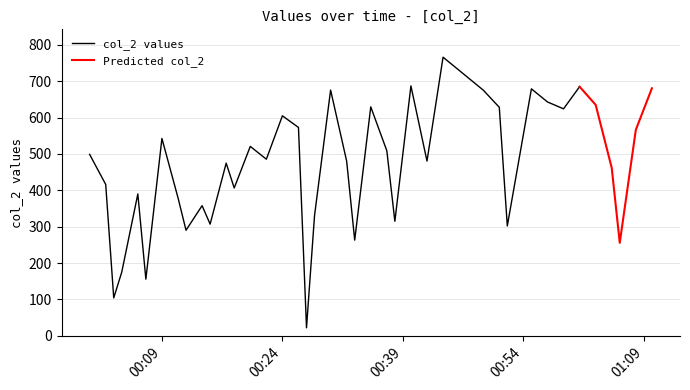

Where is the first local maximum?

2023-12-19T00:06:00